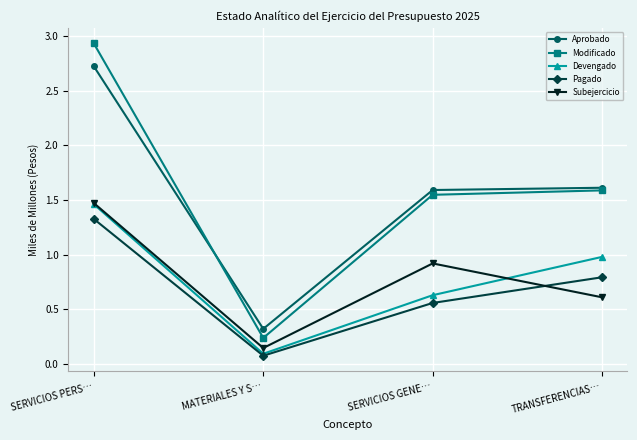

True or false: Devengado has a value of 0.6 at SERVICIOS GENE….

True